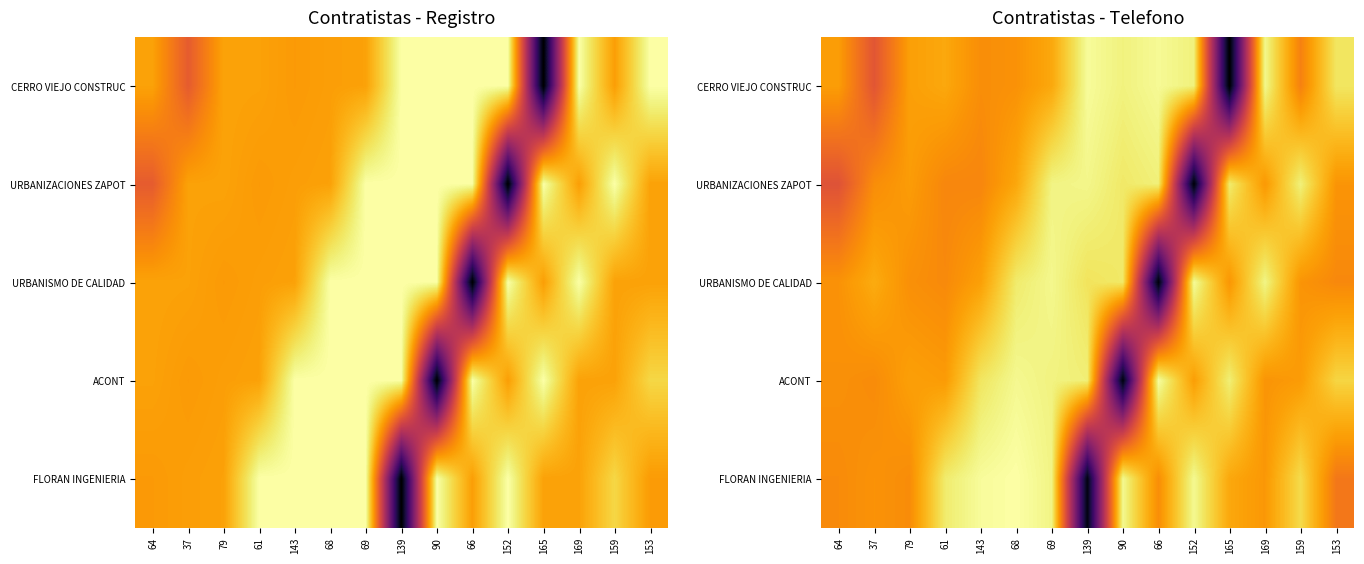

Is it true that URBANIZACIONES ZAPOT equals 17.3 at 153?

True